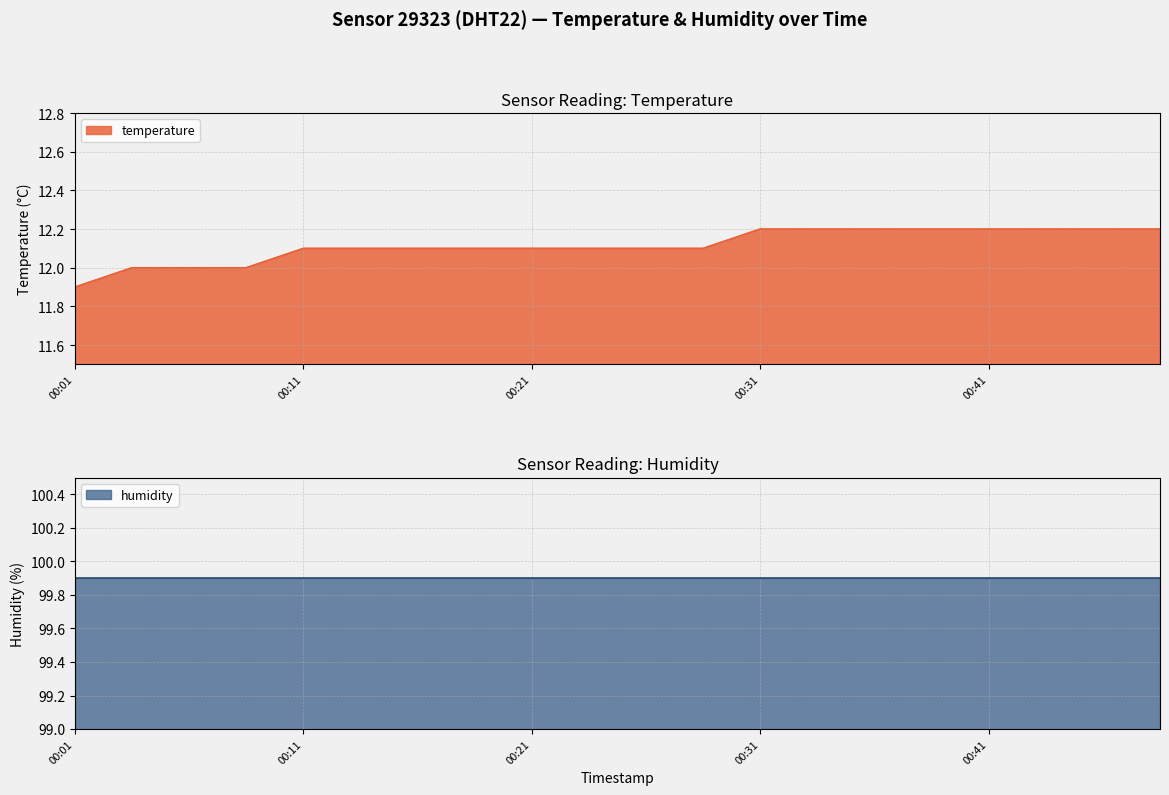

True or false: the data has more than 0 interior local peaks.

False